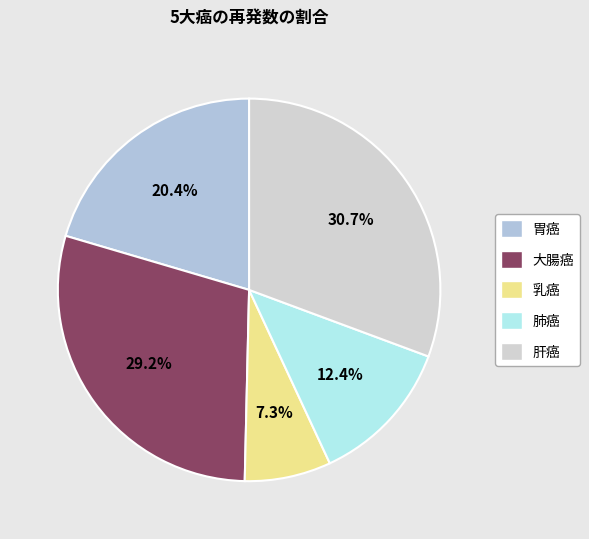

Is it true that 胃癌 is 20% of the pie?

True